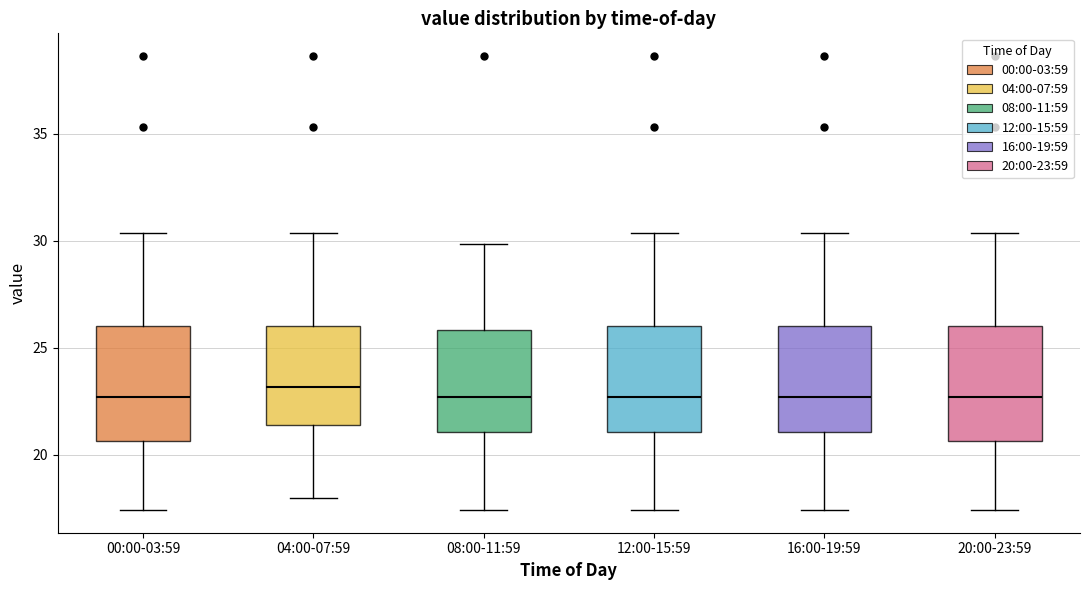

Reading left to right, transcribe this box plot: for each box, give where its median line is, the range the box spans, and where its two whiskers end, as read against the y-axis. The values are not printed on the chart, so give them approximately, as read against the axis.

00:00-03:59: median 22.5, box 20.5 to 26.0, whiskers 17.5 to 30.5
04:00-07:59: median 23.0, box 21.5 to 26.0, whiskers 18.0 to 30.5
08:00-11:59: median 22.5, box 21.0 to 26.0, whiskers 17.5 to 30.0
12:00-15:59: median 22.5, box 21.0 to 26.0, whiskers 17.5 to 30.5
16:00-19:59: median 22.5, box 21.0 to 26.0, whiskers 17.5 to 30.5
20:00-23:59: median 22.5, box 20.5 to 26.0, whiskers 17.5 to 30.5